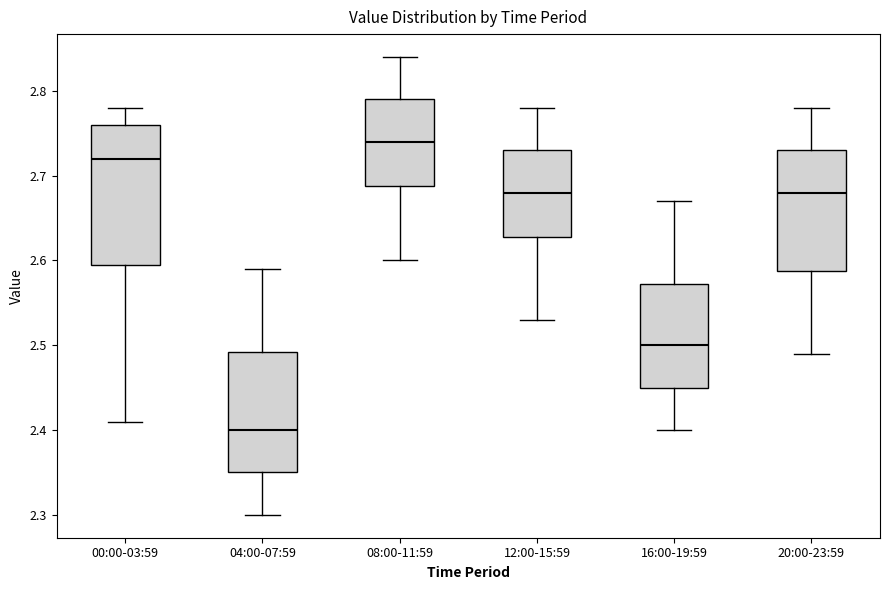

Comparing the boxes themselves (not the whiskers), which one is the tallest?

00:00-03:59